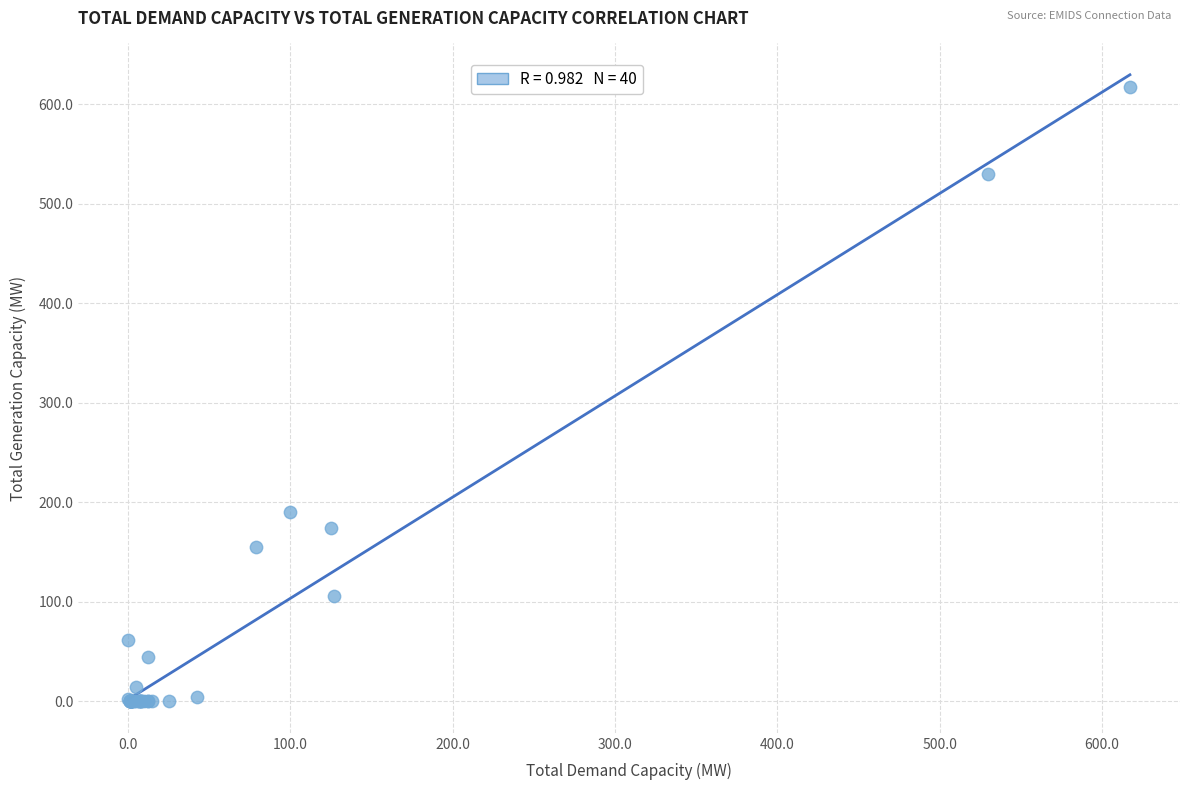

What Y value in the scatter plot is closest to 308?

190.0